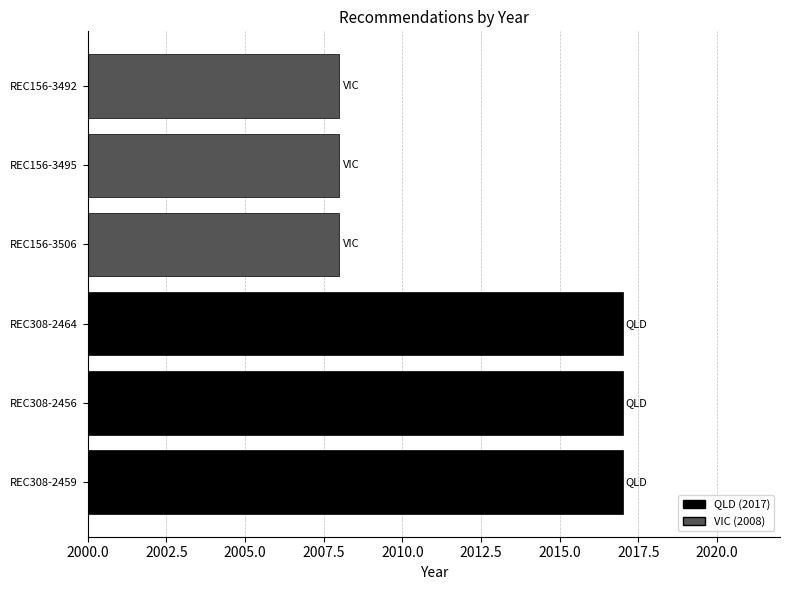

What is the change in value from REC308-2464 to REC156-3492?

-9